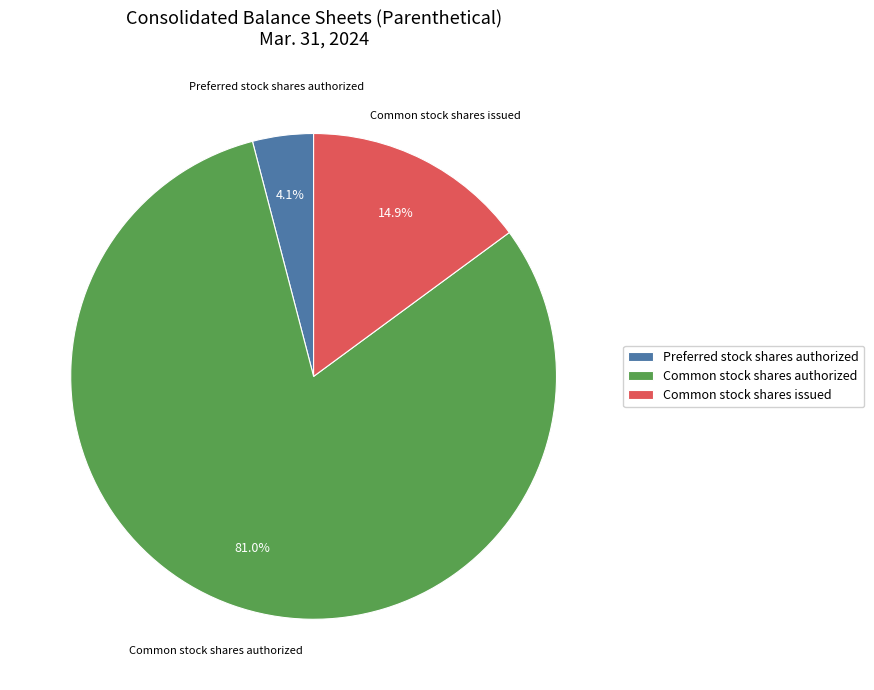

How much of the chart is everything except Common stock shares issued?

85.1%